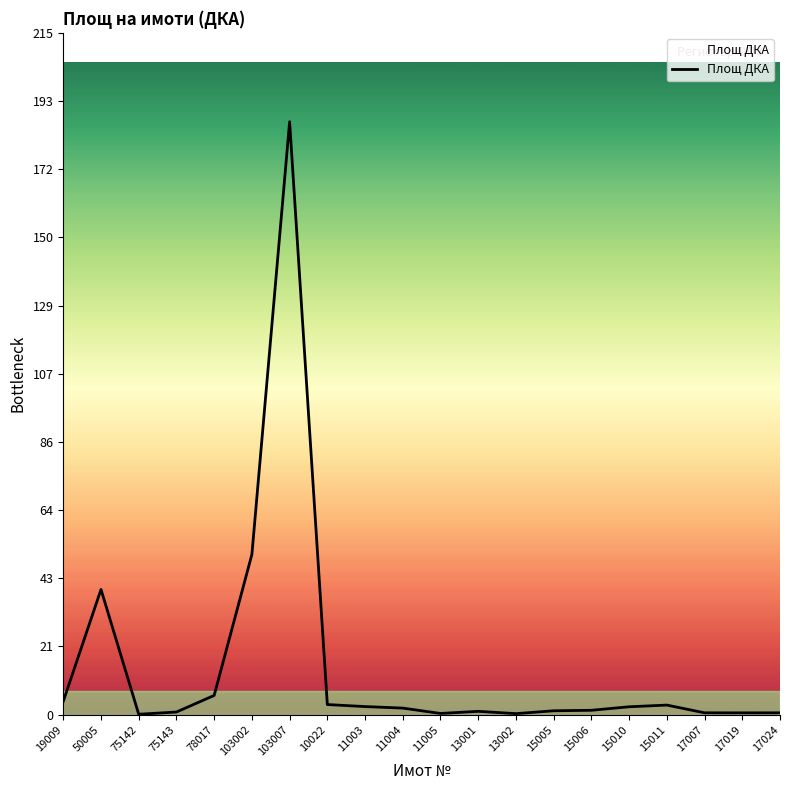

True or false: the data shows 0.1 at 75142.

True